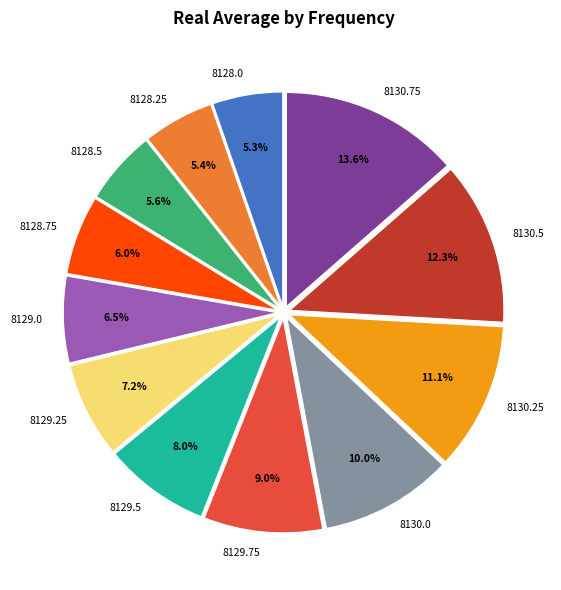

To the nearest percent, what is the average slice percentage?

8%